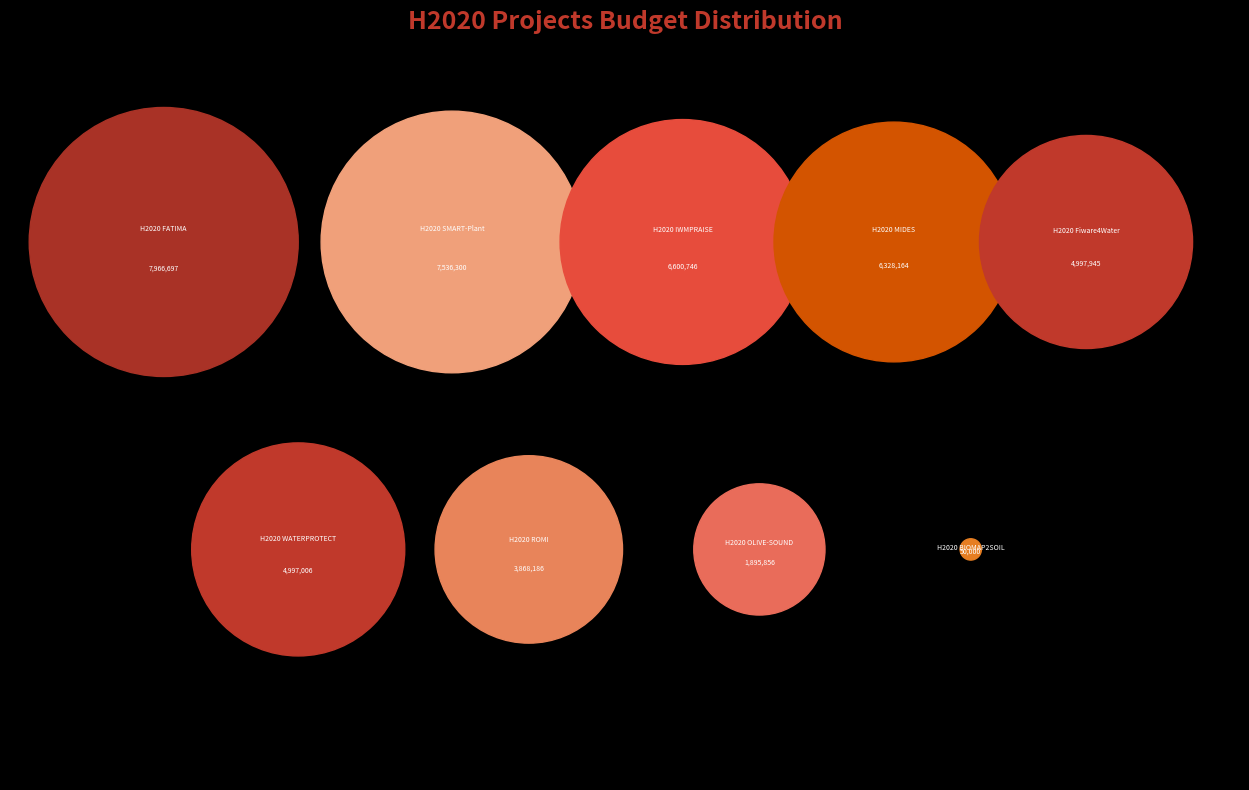

What is the total percentage of H2020 BIOMAP2SOIL and H2020 OLIVE-SOUND?

4.4%